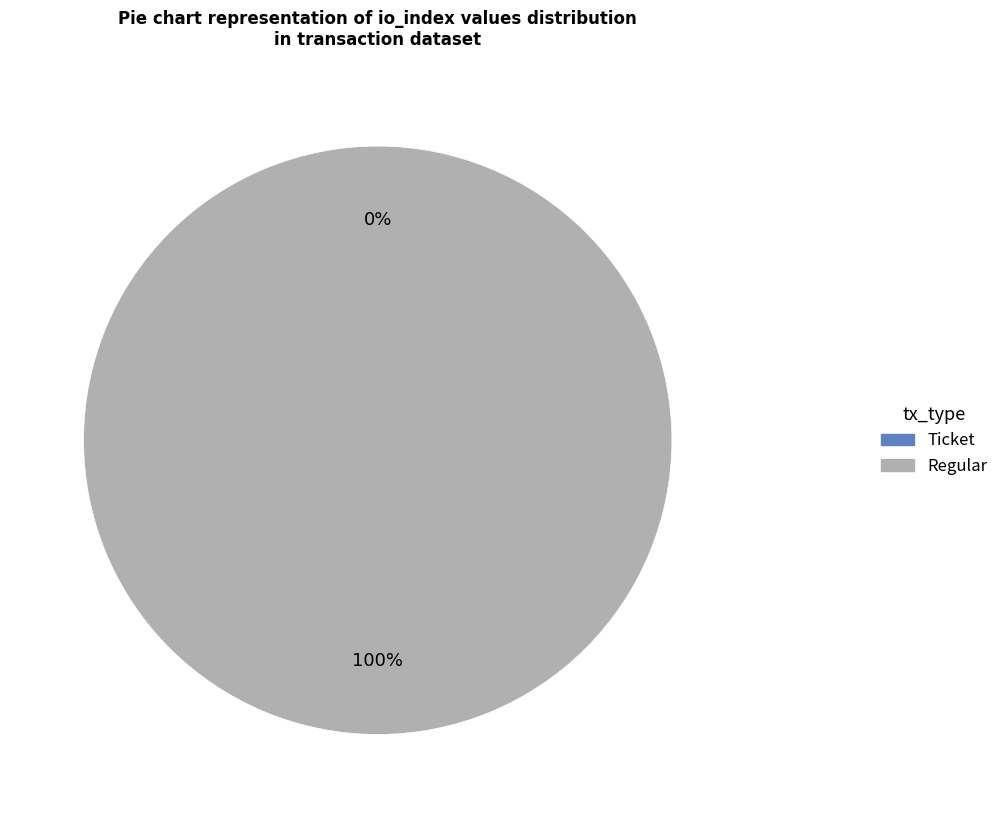

How many segments does this pie chart have?

2